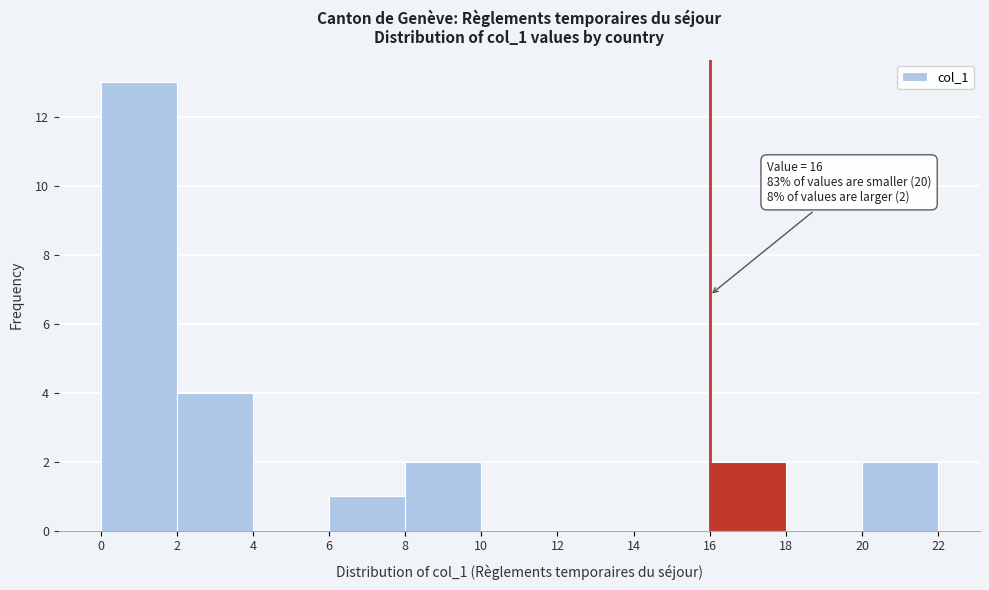

Over which range of the x-axis is the bar tallest?

0 to 2